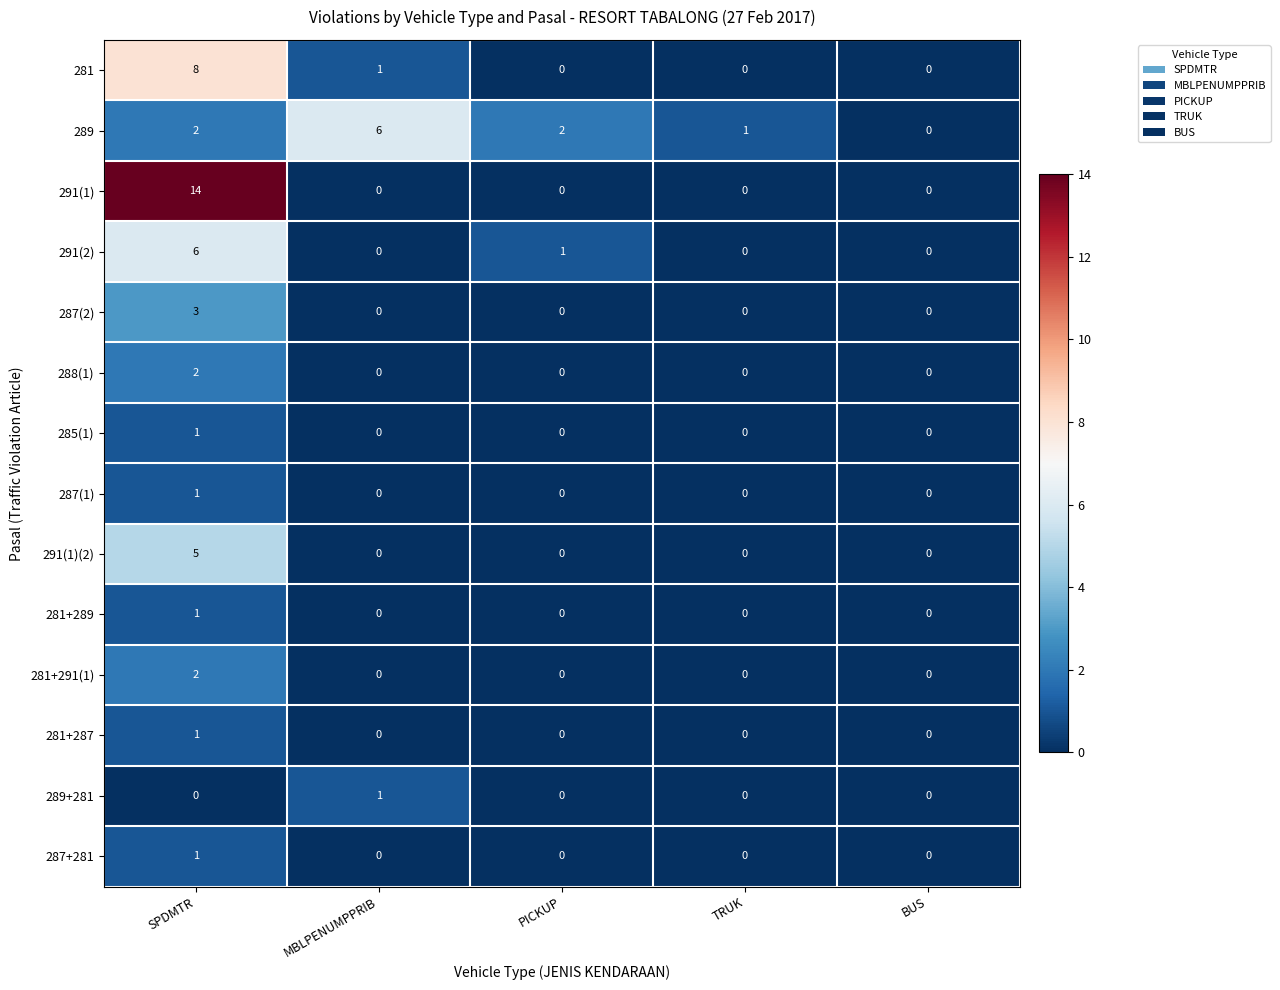

What is the difference between the maximum and second lowest values in the 291(2) series?

6